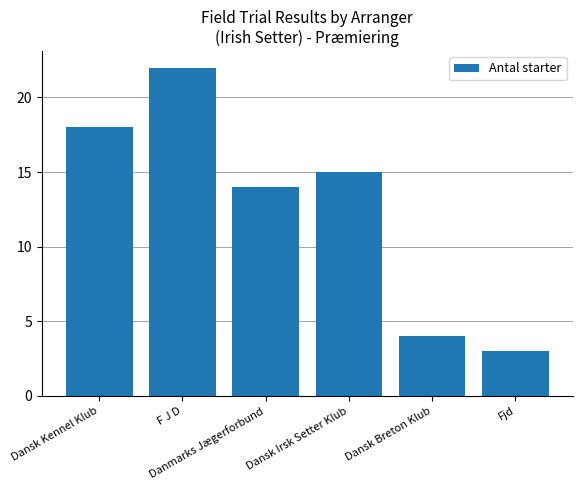

What is the value of the 1st bar from the left?

18